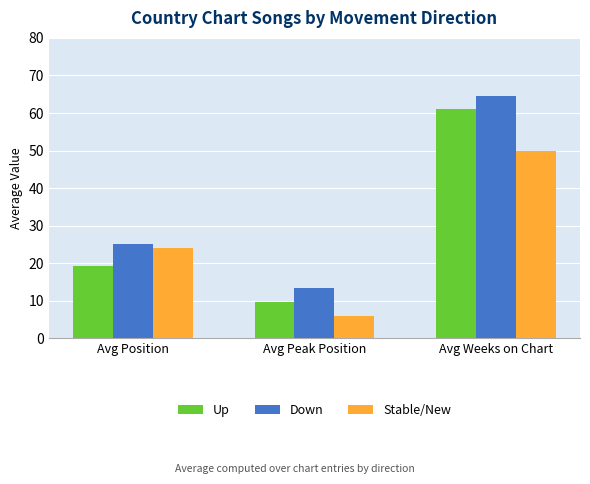

Between Avg Position and Avg Peak Position, which series saw the biggest shift?

Stable/New